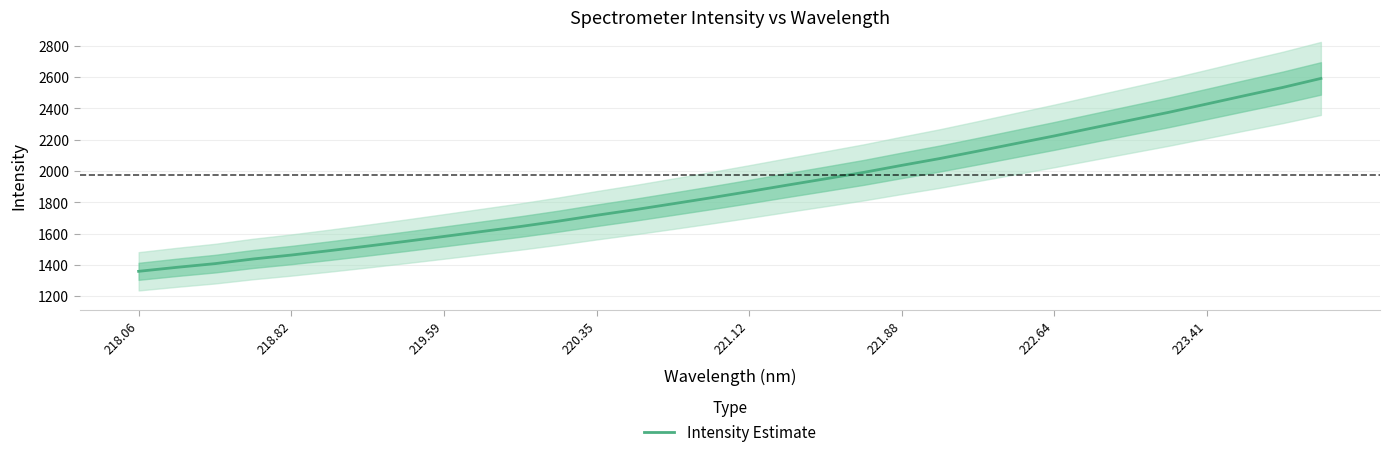

True or false: there are more than 2 points higher than both neighbors.

False